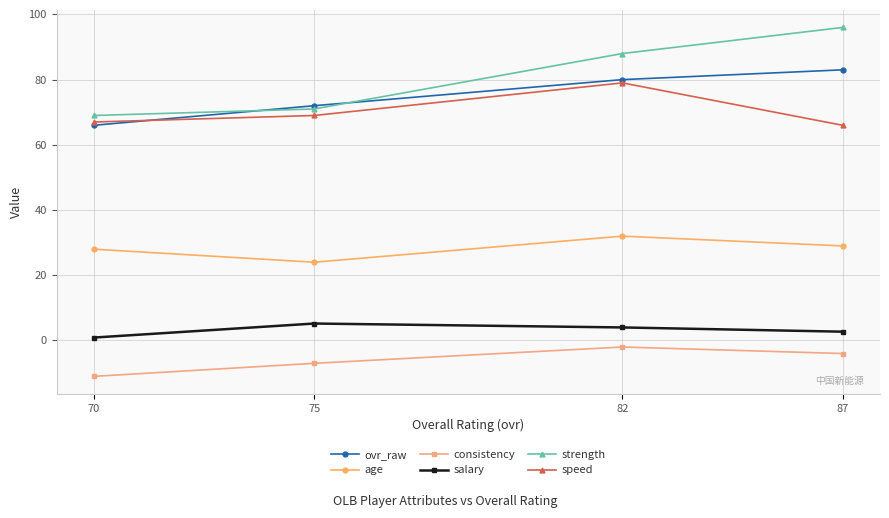

Rank the categories by ovr_raw value from lowest to highest.

70, 75, 82, 87